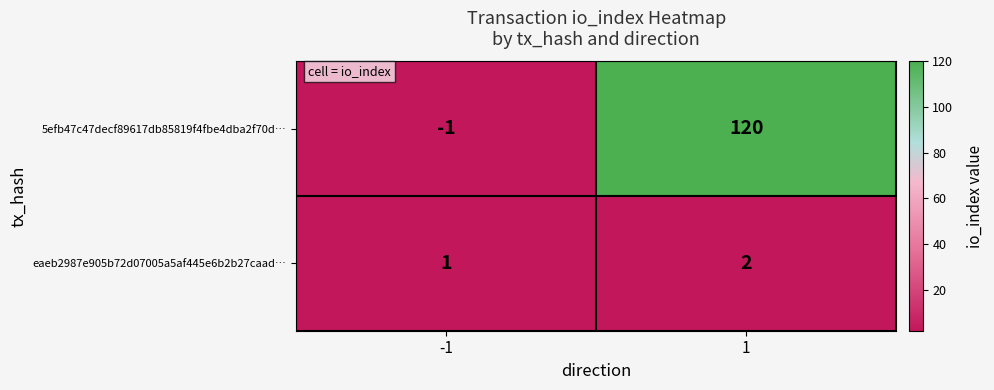

True or false: eaeb2987e905b72d07005a5af445e6b2b27caad… has a value of 2 at 1.

True